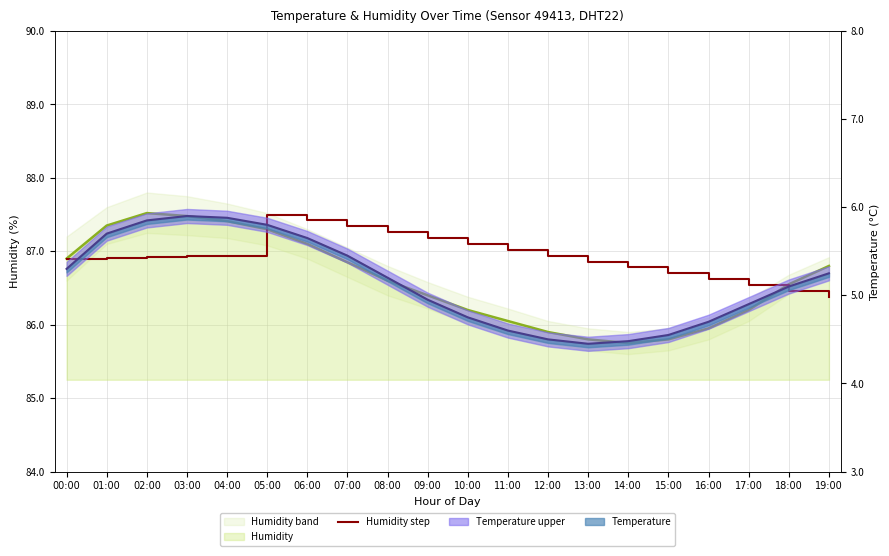

Rank the categories by value from lowest to highest.

19:00, 18:00, 17:00, 16:00, 15:00, 14:00, 13:00, 00:00, 01:00, 02:00, 03:00, 12:00, 04:00, 11:00, 10:00, 09:00, 08:00, 07:00, 06:00, 05:00